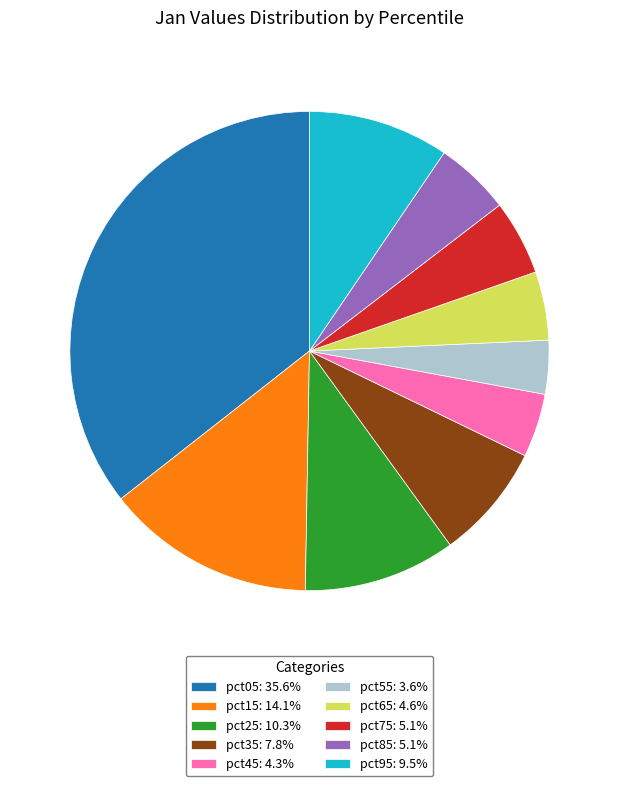

How many slices are in this pie chart?

10